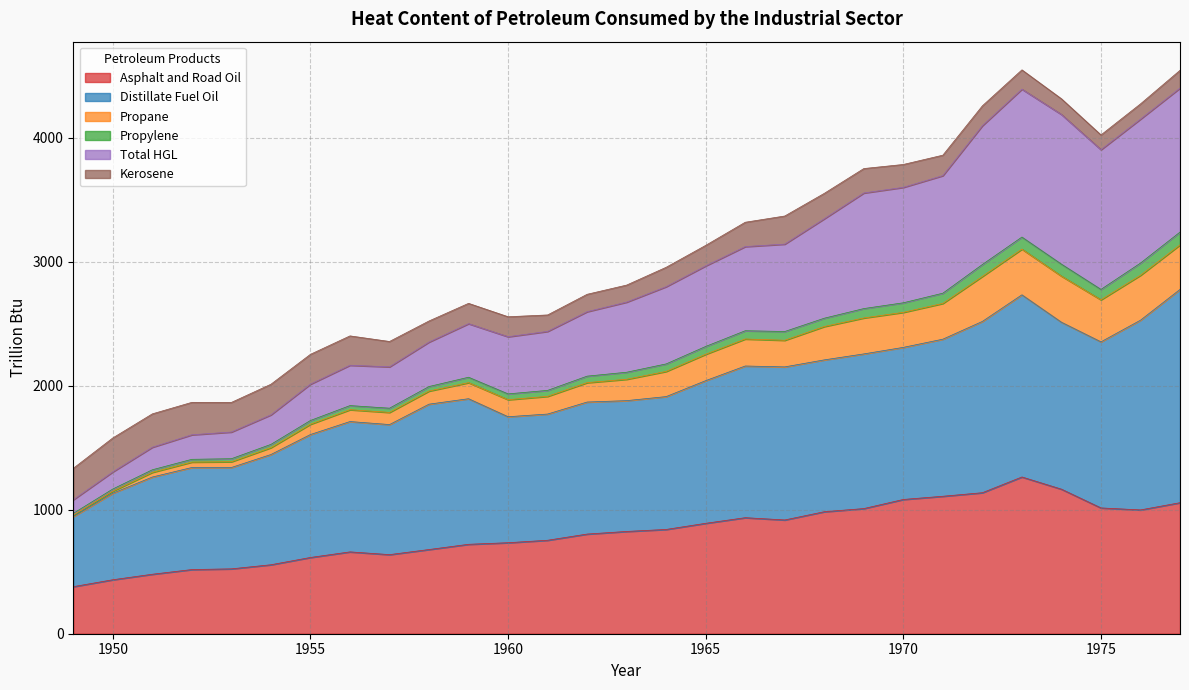

True or false: Propane and Propylene cross at least once.

False